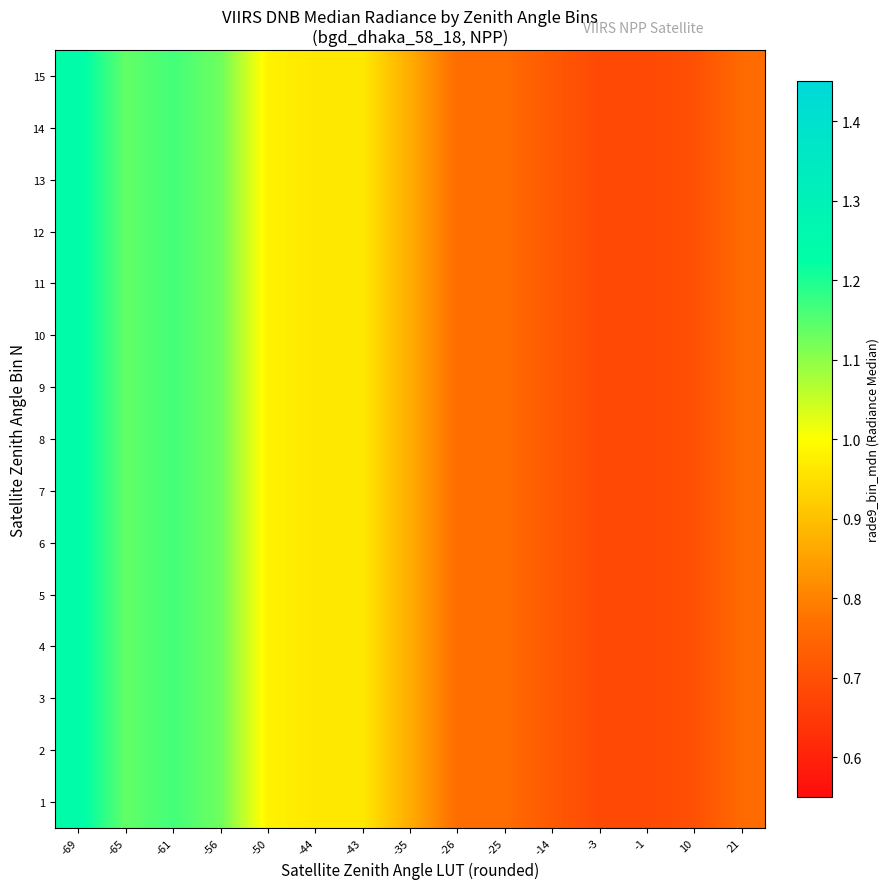

At which category is the sum across all series the highest?

-69